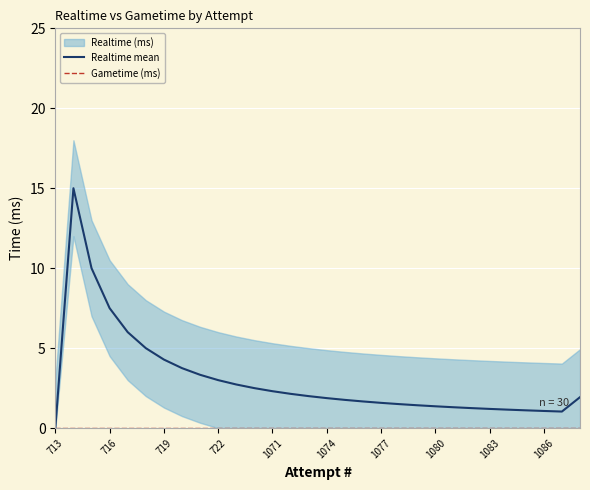

What is the value of the Realtime mean point at the 3rd from the left?

10.0